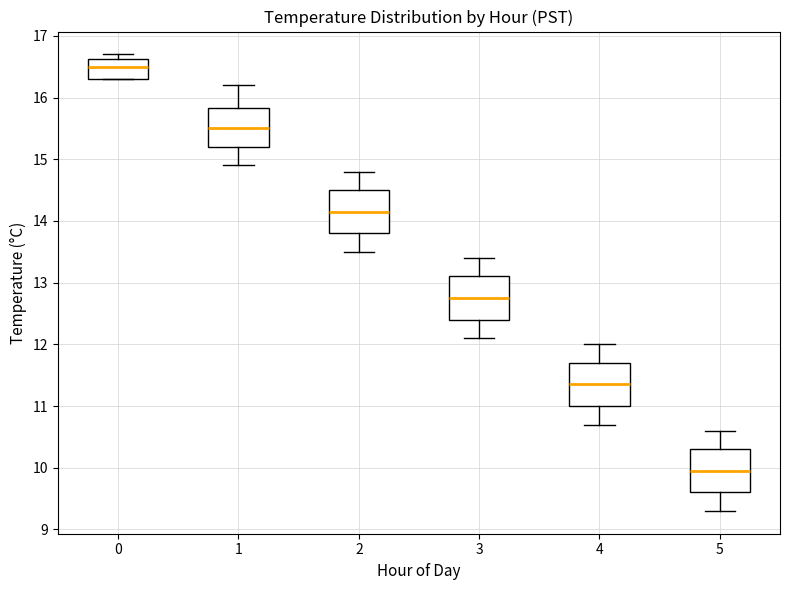

Where is the lower edge of the box at x = 5 on the y-axis? The values are not printed on the chart, so give them approximately, as read against the axis.

9.6